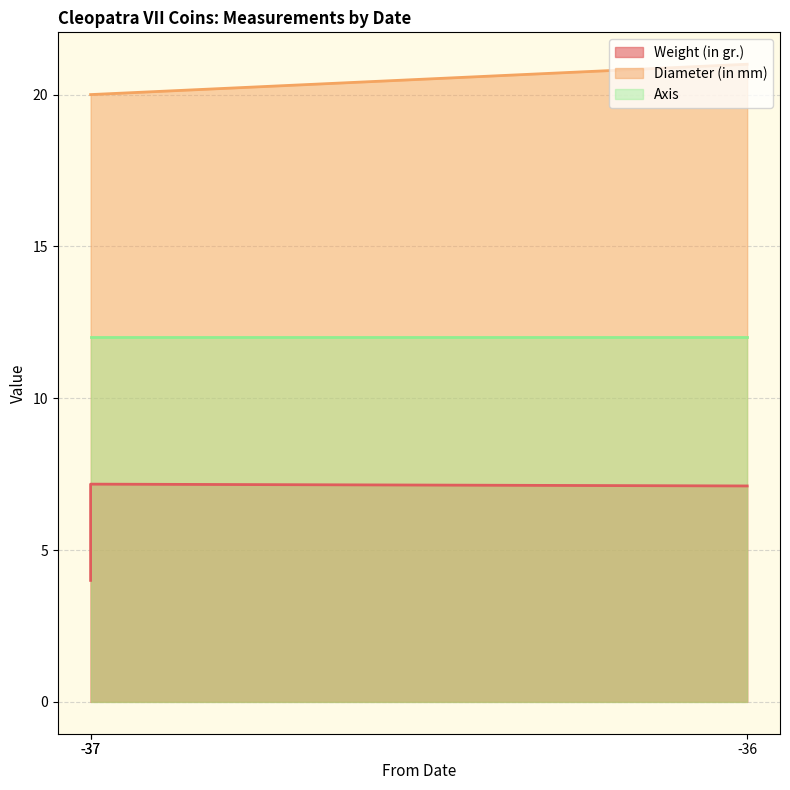

The Diameter (in mm) series shows 21.0 at -36. True or false?

True